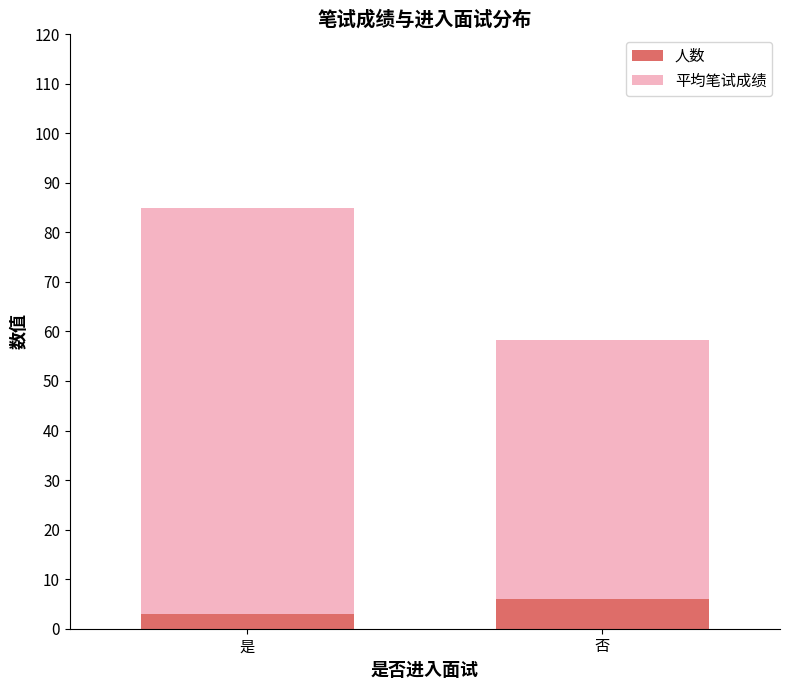

What is the average value of the 人数 series?

4.5